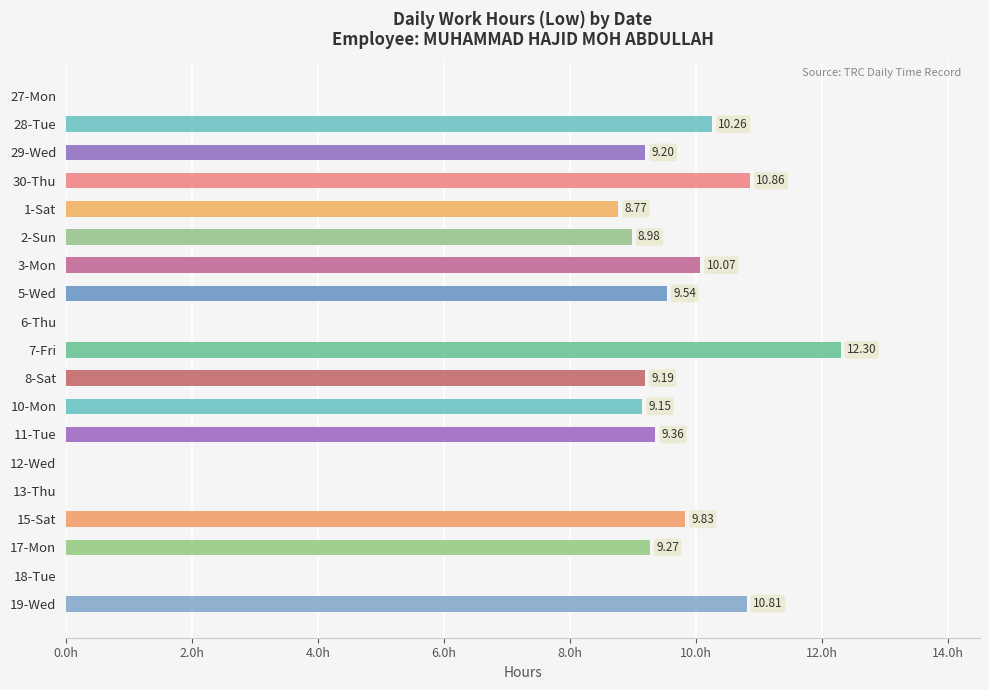

Between 8-Sat and 7-Fri, which is larger?

7-Fri